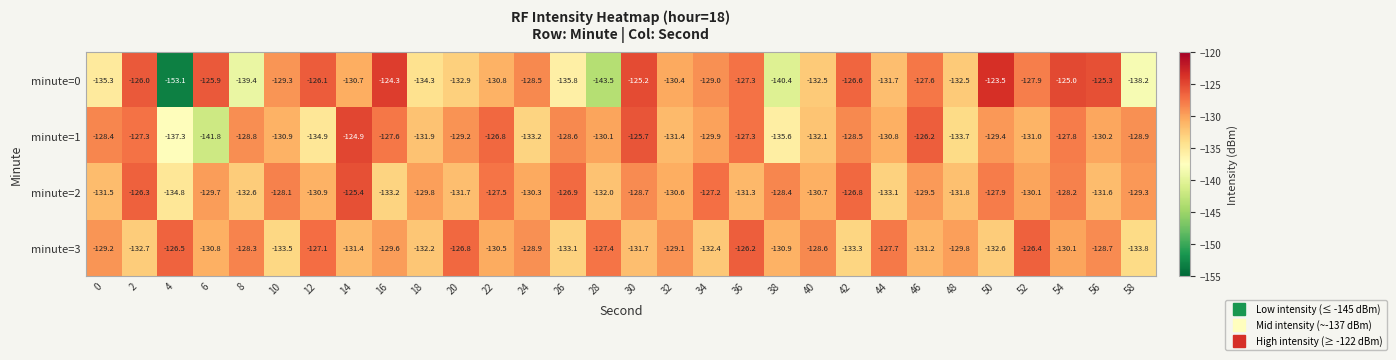

What is the average value of the minute=1 series?

-130.3